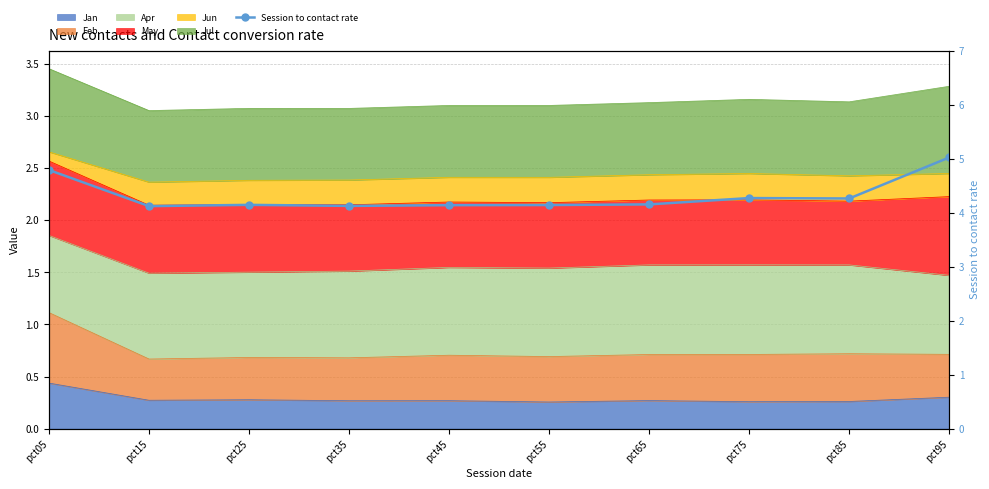

At which label is the value closest to 4?

pct15